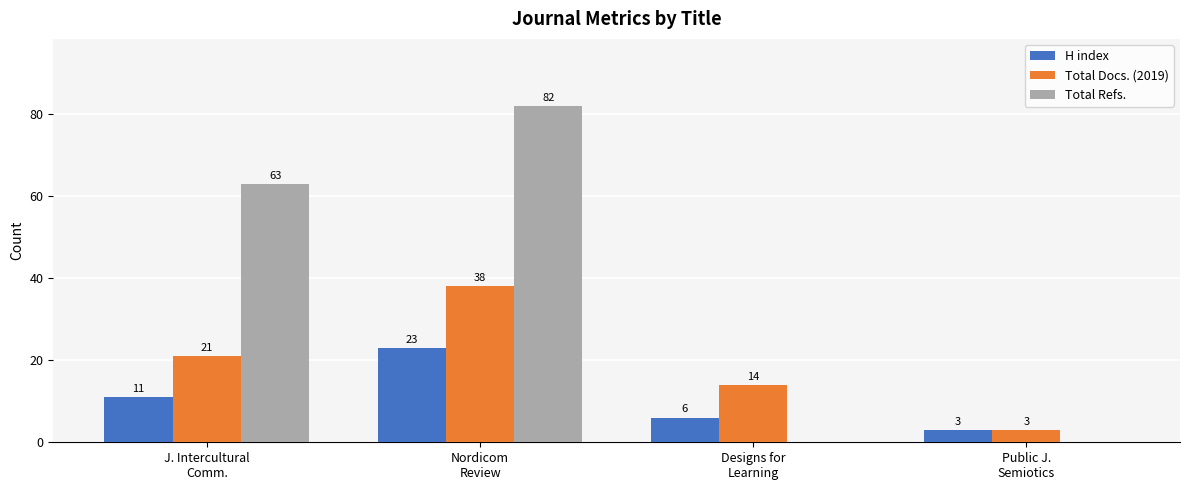

What is the maximum value shown in the chart?

82